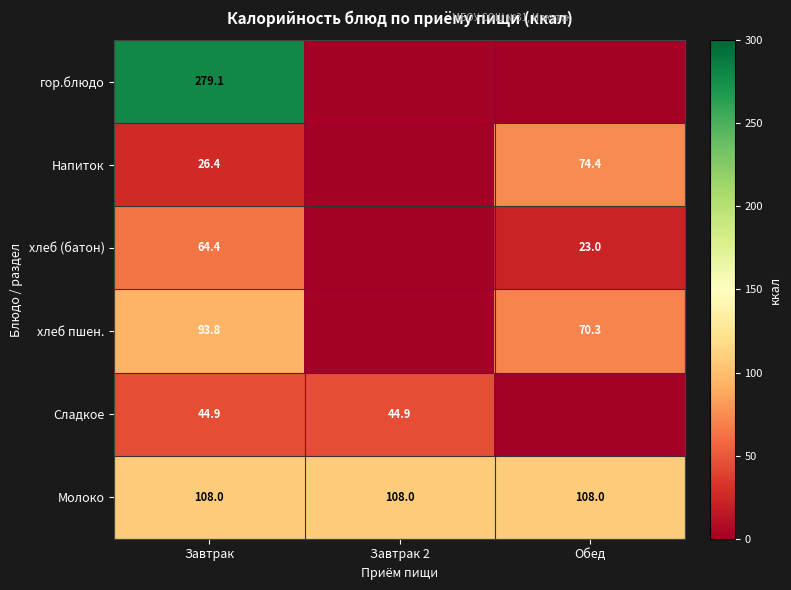

True or false: хлеб пшен. has a value of 134.6 at Завтрак.

False